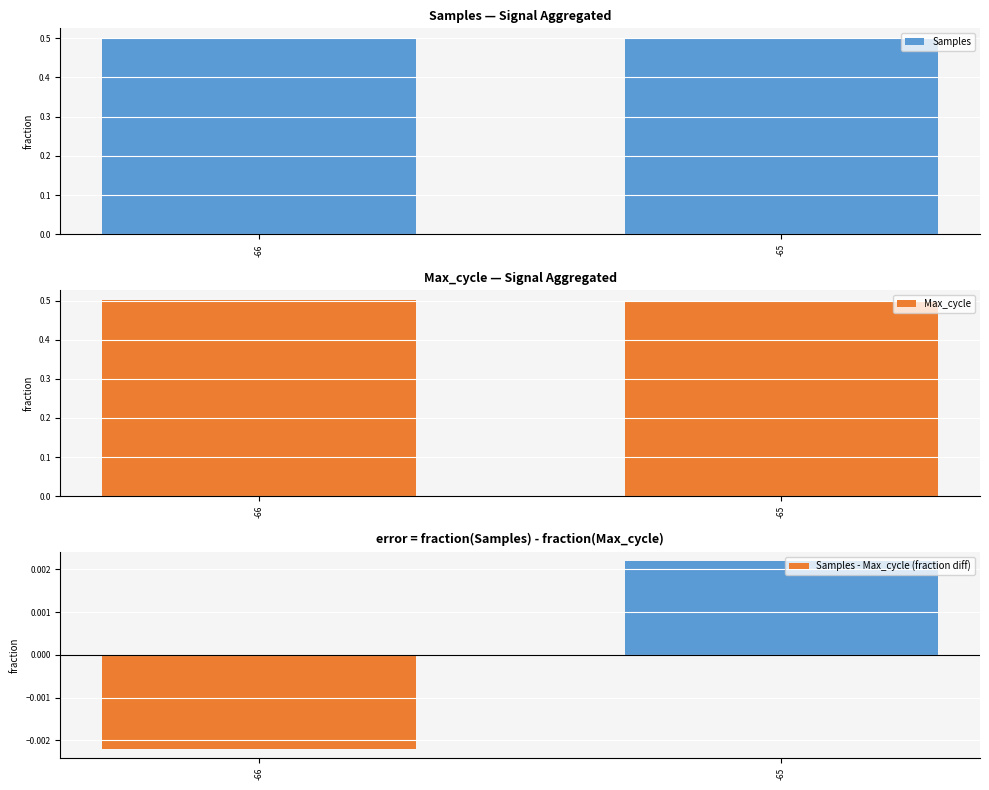

True or false: Samples - Max_cycle (fraction diff) has a value of 0.0 at -65.

True